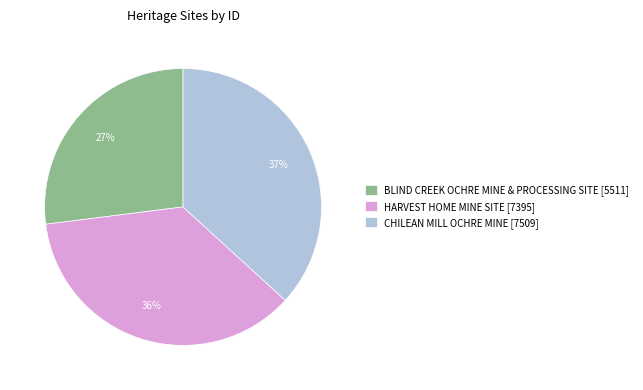

Which slice is the largest?

CHILEAN MILL OCHRE MINE